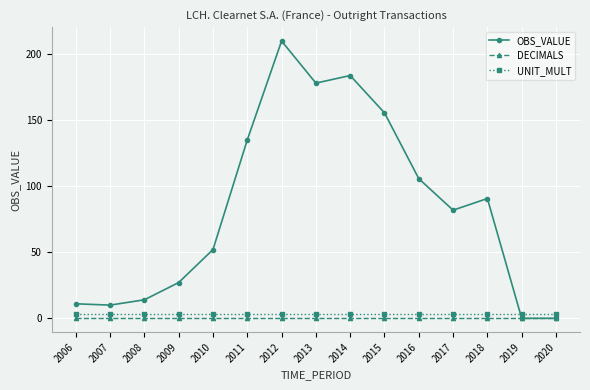

Reading left to right, transcribe all the data shown in this chart.

OBS_VALUE: 11.0	10.0	14.0	27.1	52.1	135.2	210.1	178.2	183.9	155.7	105.8	81.9	90.8	0.0	0.0
DECIMALS: 0.0	0.0	0.0	0.0	0.0	0.0	0.0	0.0	0.0	0.0	0.0	0.0	0.0	0.0	0.0
UNIT_MULT: 3.0	3.0	3.0	3.0	3.0	3.0	3.0	3.0	3.0	3.0	3.0	3.0	3.0	3.0	3.0